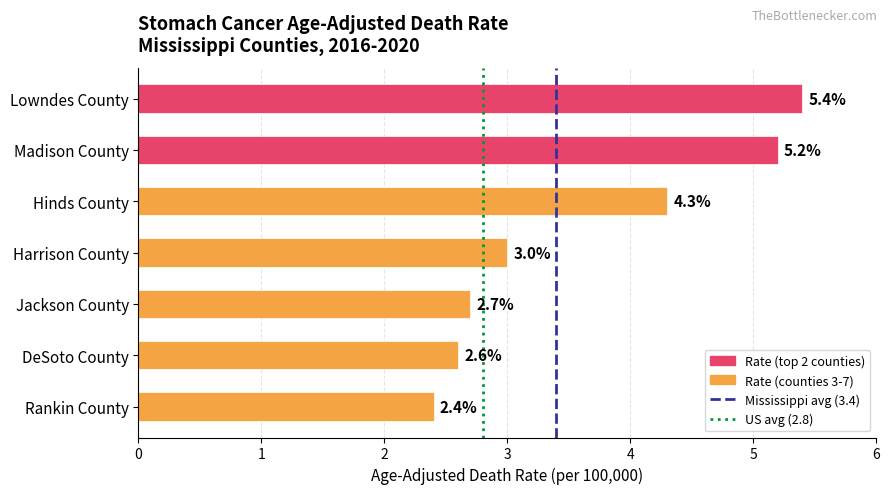

Approximately how many times larger is the value at Jackson County compared to Harrison County?

0.9